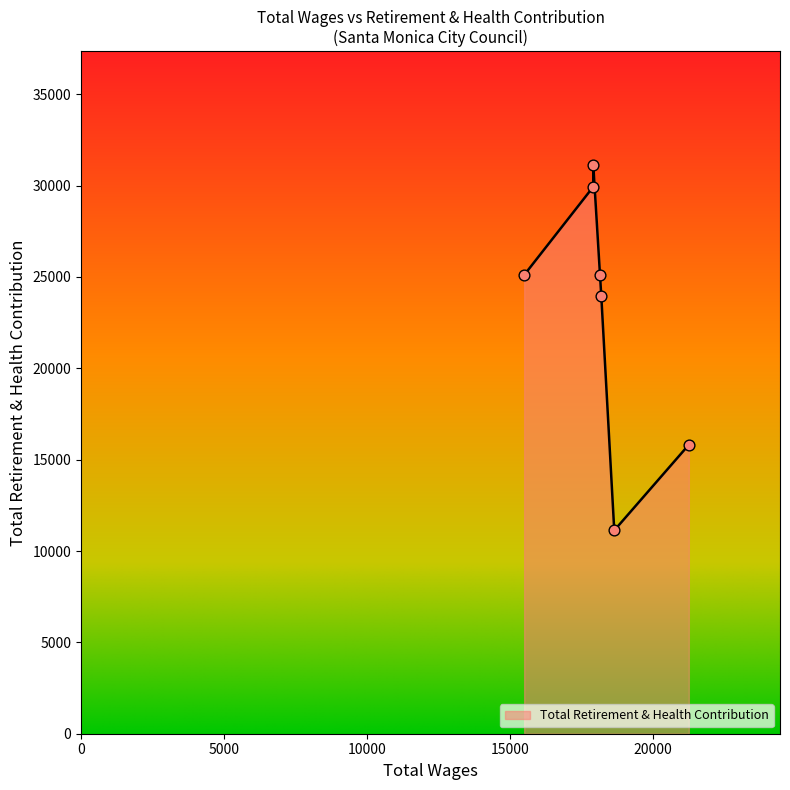

What is the ratio of the value at 21247.0 to the value at 17907.0?

0.5